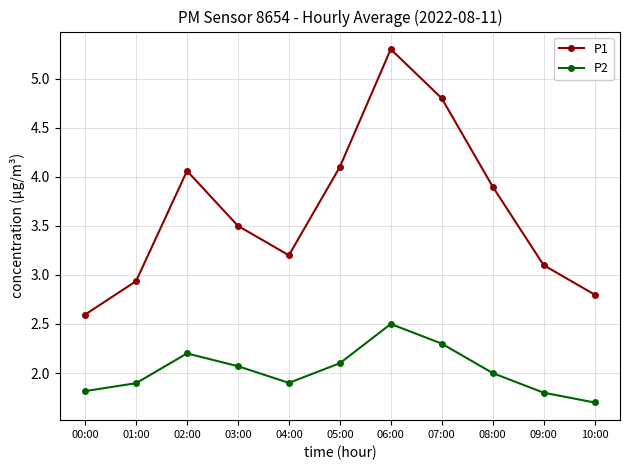

What are all the series names shown in the legend?

P1, P2